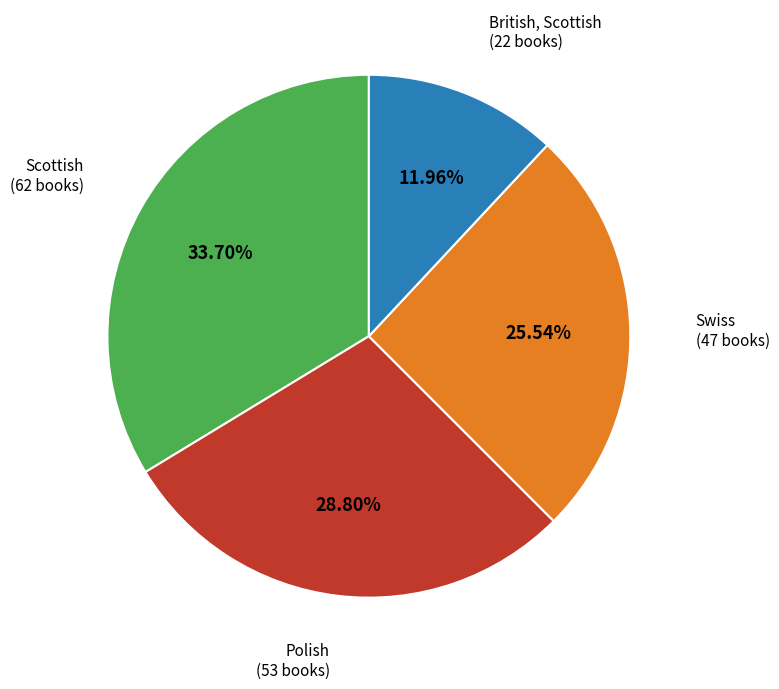

Is there a majority slice in this chart?

No